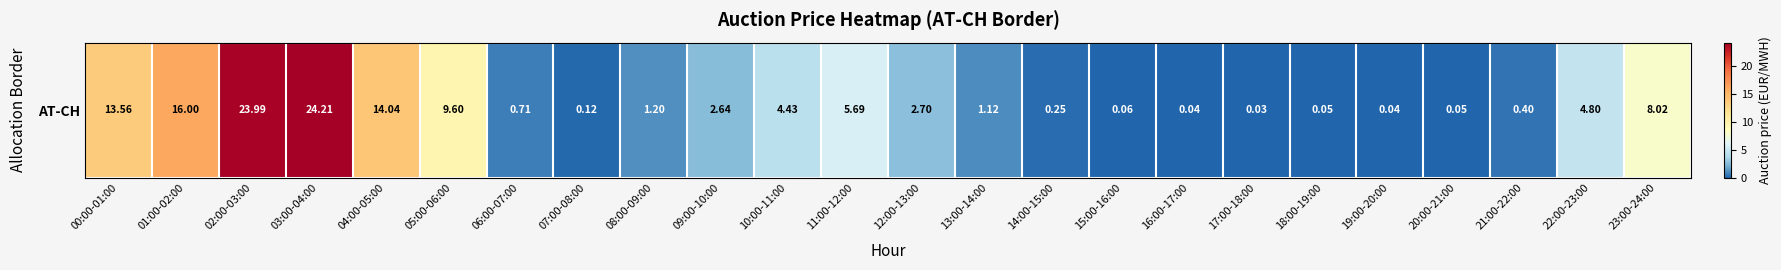

What is the change in value from 13:00-14:00 to 15:00-16:00?

-1.1